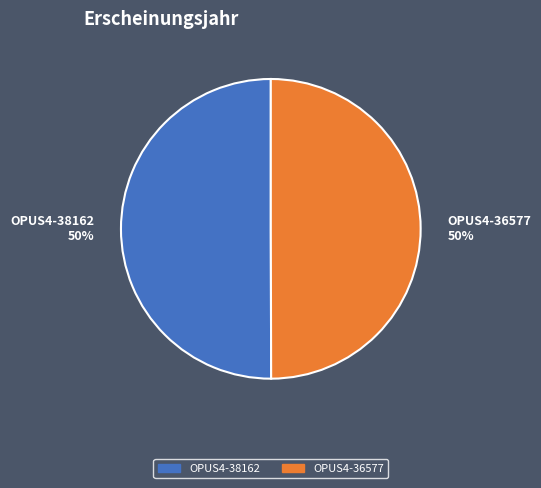

The OPUS4-36577 50% slice represents 50% of the pie. True or false?

True